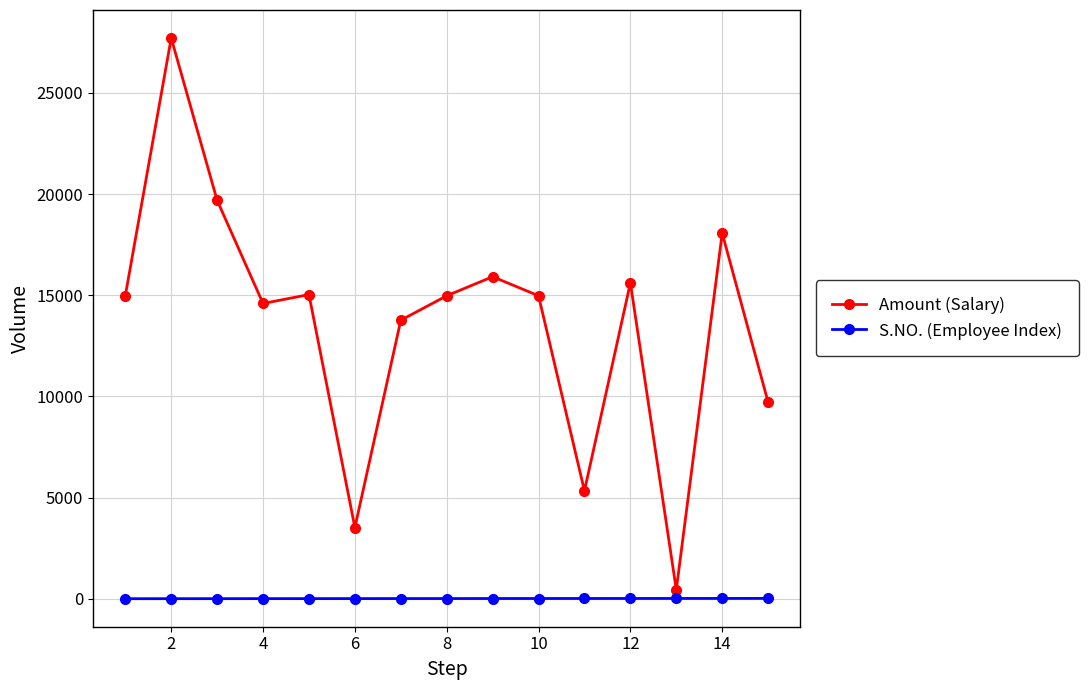

True or false: Amount (Salary) and S.NO. (Employee Index) intersect in this chart.

False